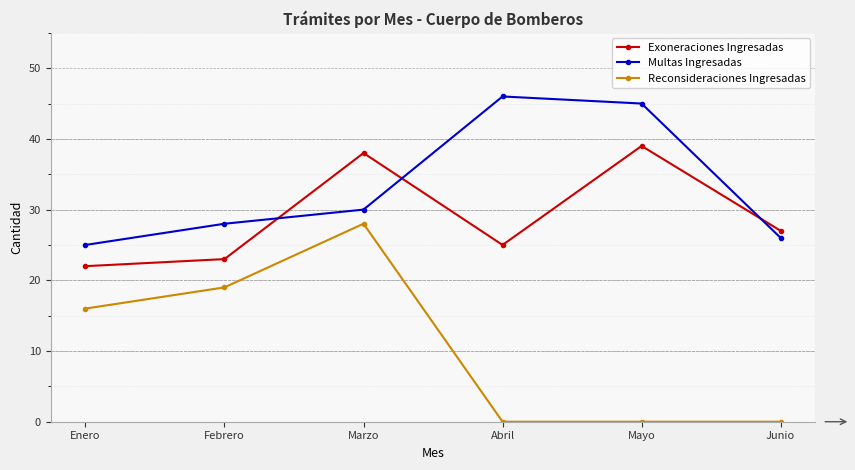

Where does the Exoneraciones Ingresadas series first go above 27?

Marzo